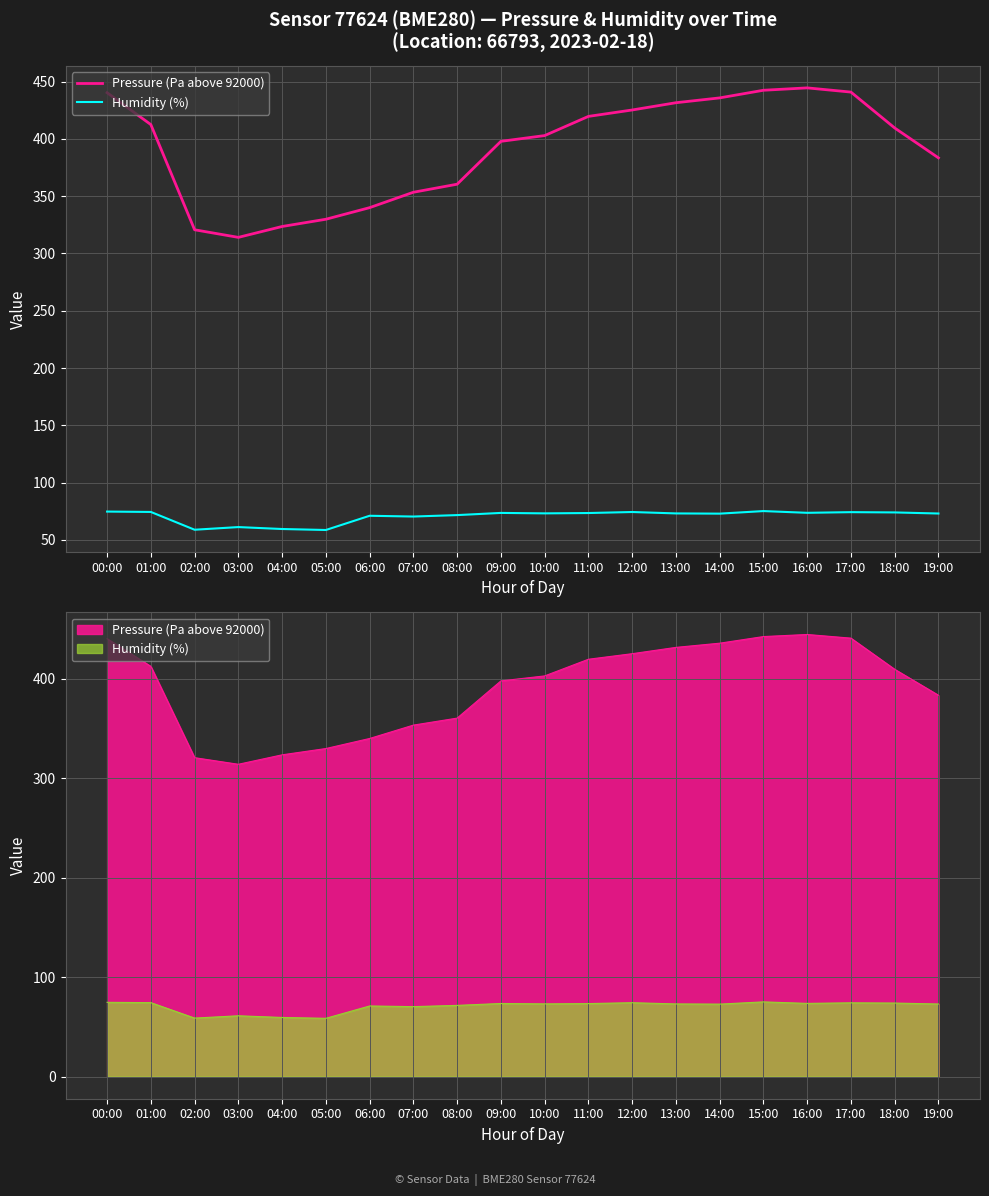

Reading left to right, what are all the values shown in this chart?

Pressure (Pa above 92000): 440.3	412.5	320.7	314.1	323.6	329.9	340.0	353.4	360.5	397.9	402.9	419.7	425.2	431.6	435.8	442.5	444.6	440.9	409.6	383.5
Humidity (%): 74.7	74.4	58.9	61.2	59.5	58.6	71.0	70.4	71.6	73.5	73.1	73.4	74.3	73.1	72.9	75.1	73.6	74.2	74.0	73.0